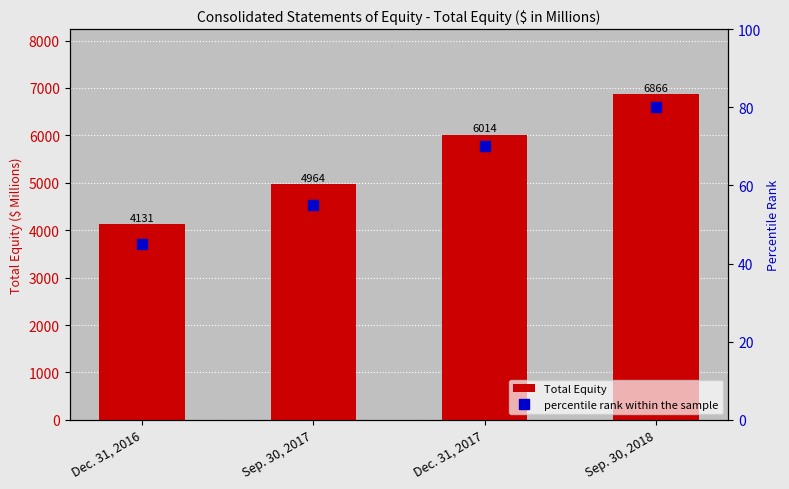

What is the minimum value for Total Equity?

4131